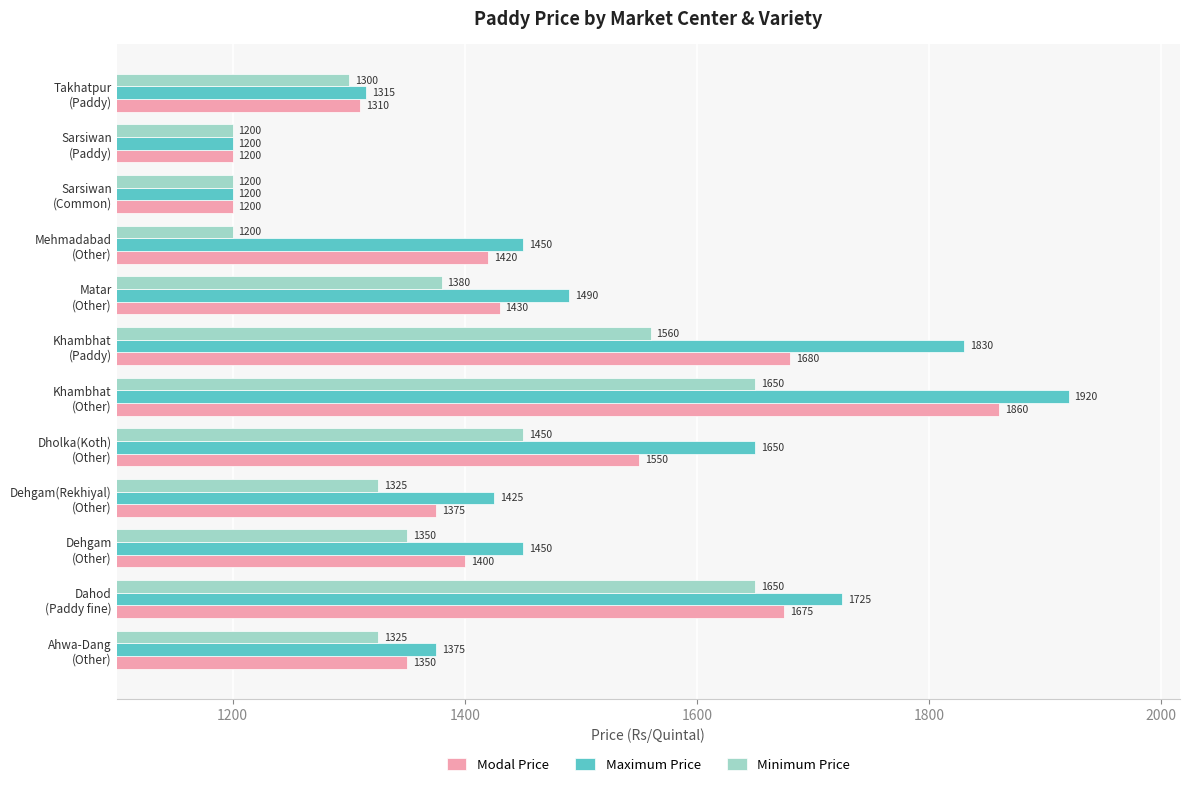

Rank the series by their average value, from highest to lowest.

Maximum Price, Modal Price, Minimum Price